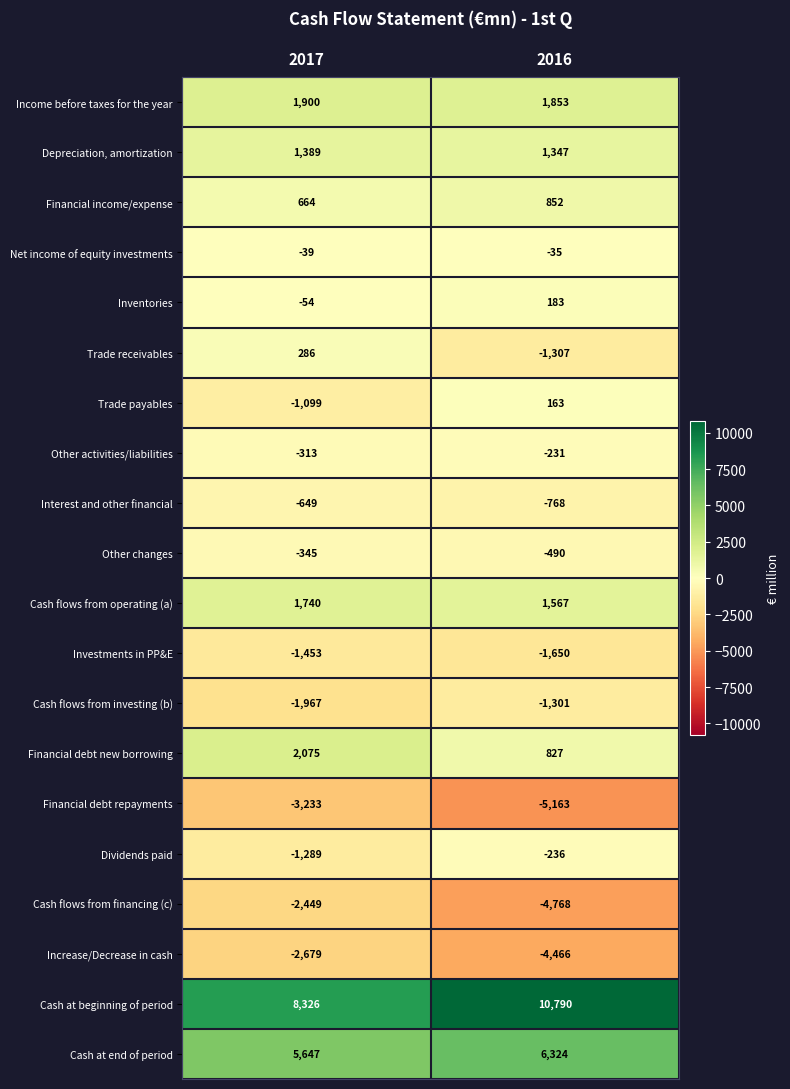

The Financial debt repayments series shows -3233 at 2017. True or false?

True